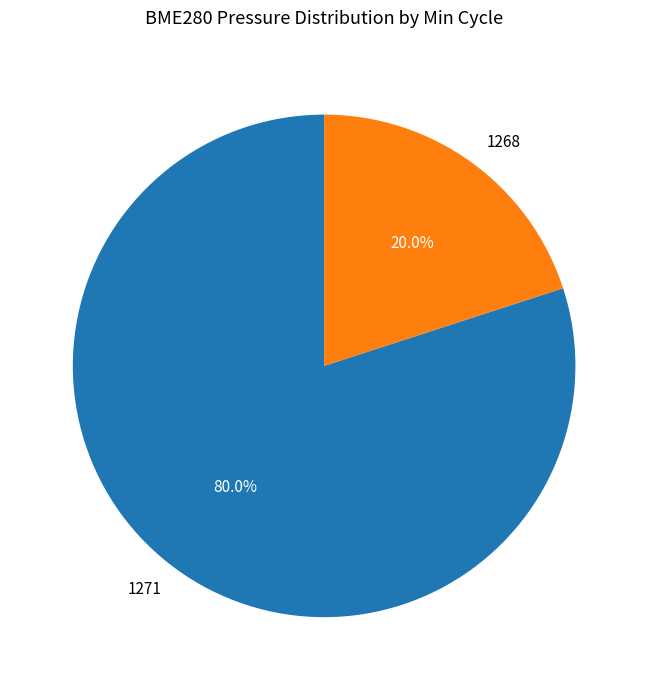

What is the smallest slice in the pie chart?

1268